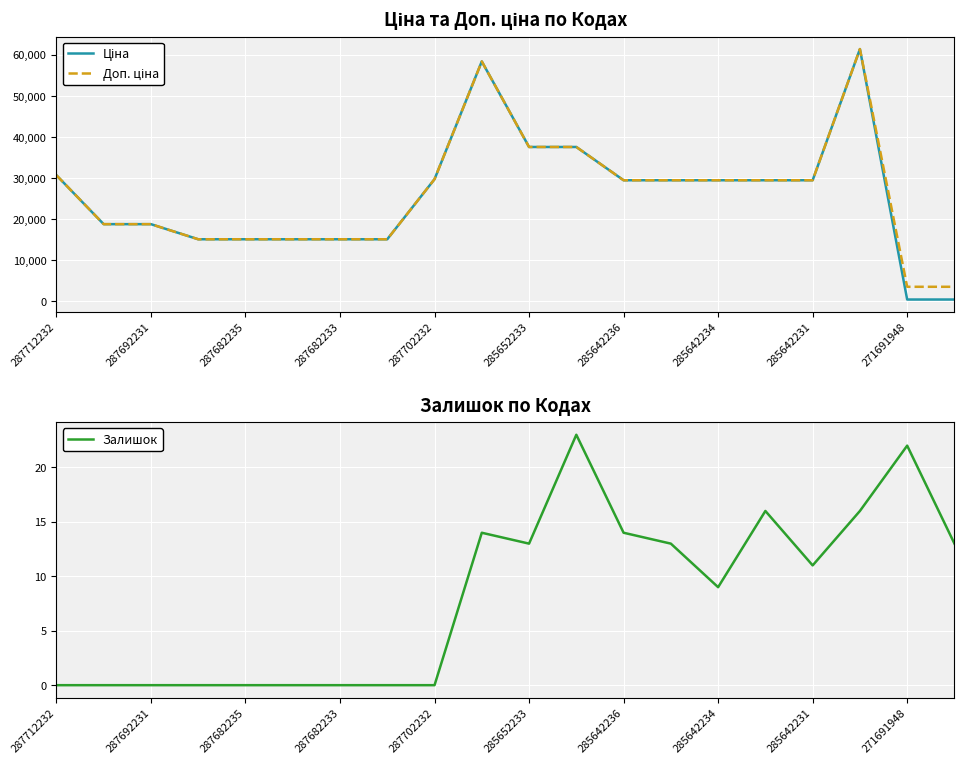

What are all the series names shown in the legend?

Ціна, Доп. ціна, Залишок